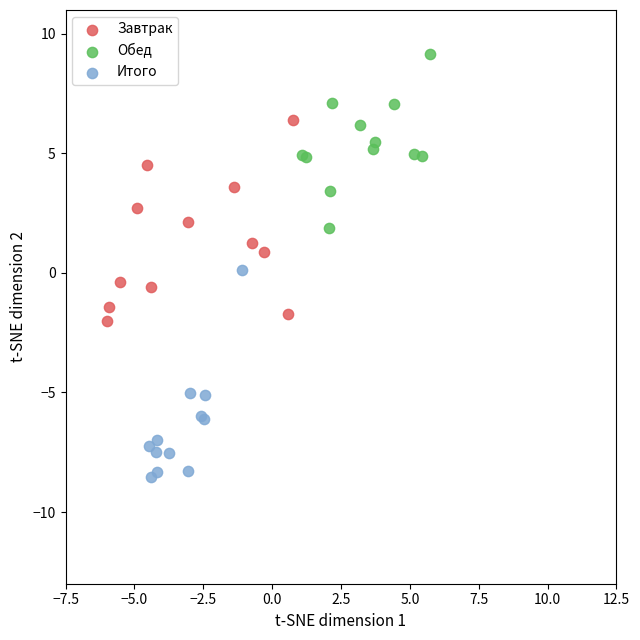

Which series reaches the maximum Y coordinate?

Обед